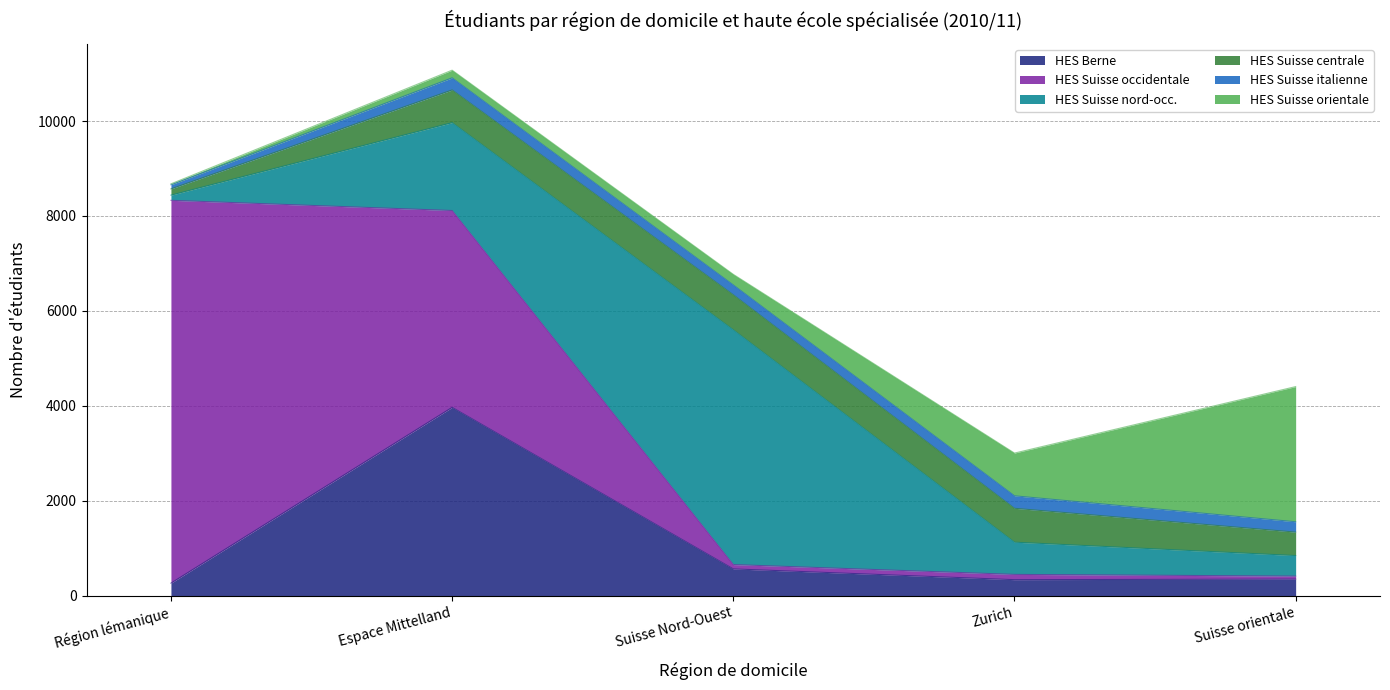

What is the spread (max minus min) of values at Suisse orientale?

2785